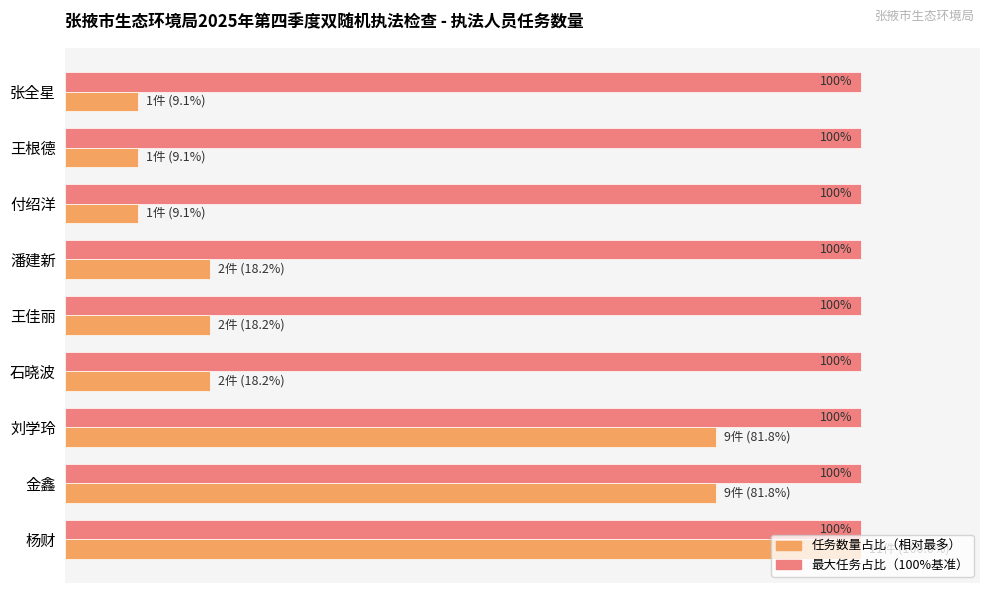

At which category is the sum across all series the highest?

杨财